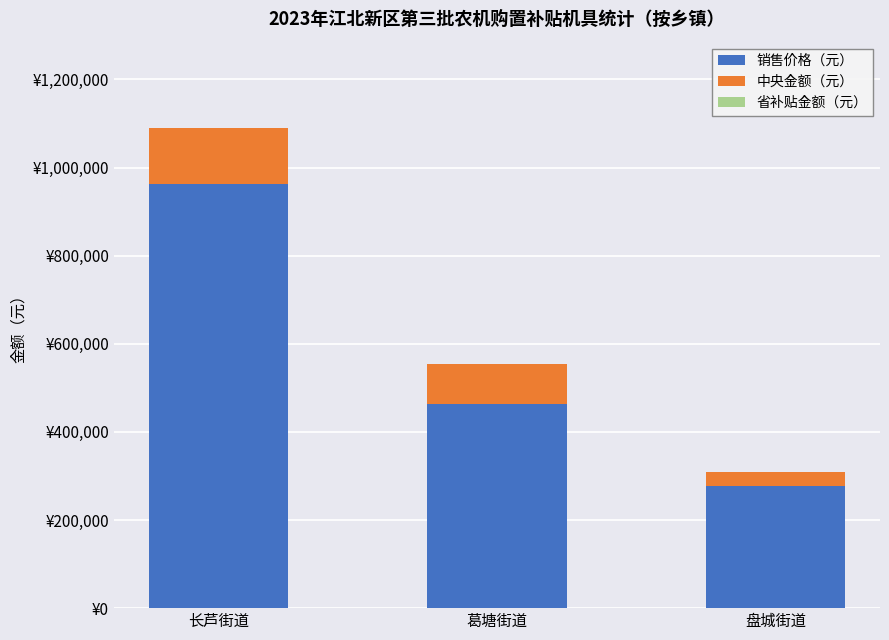

What is the difference between the maximum and minimum values in the 销售价格（元） series?

686600